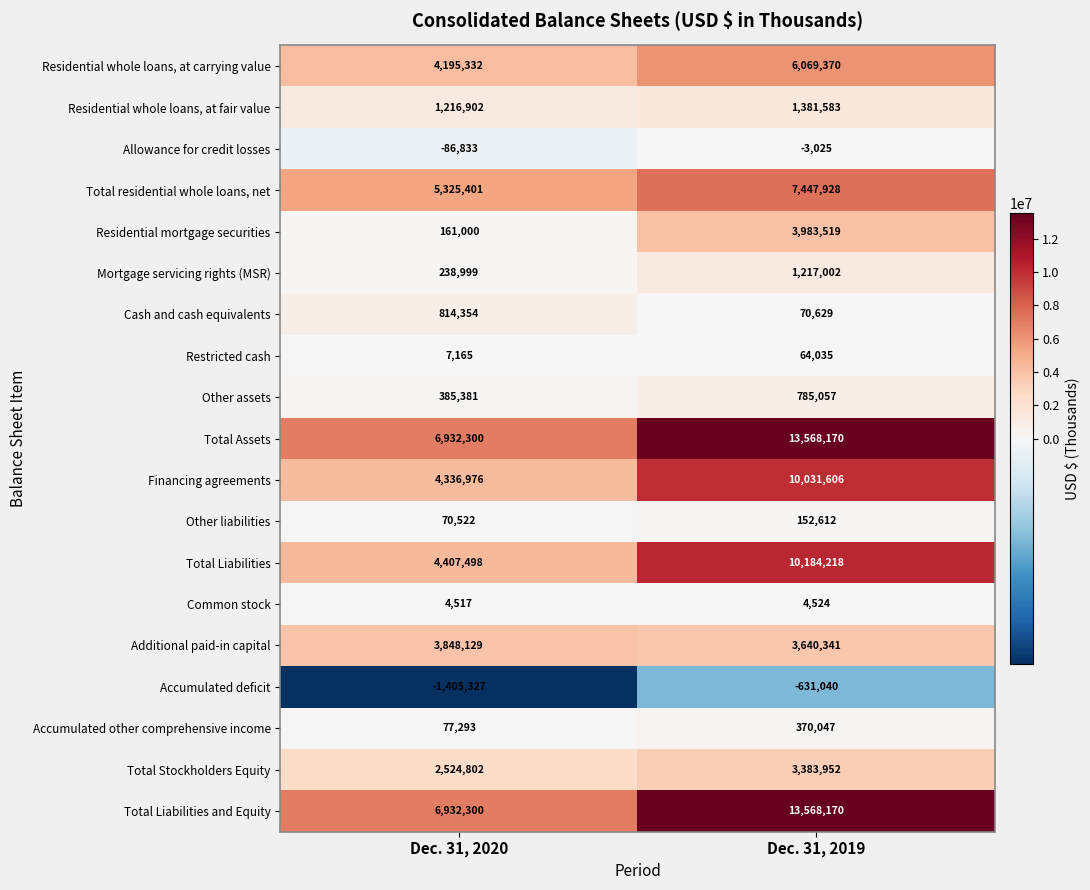

What is the difference between the Restricted cash values at Dec. 31, 2019 and Dec. 31, 2020?

56870